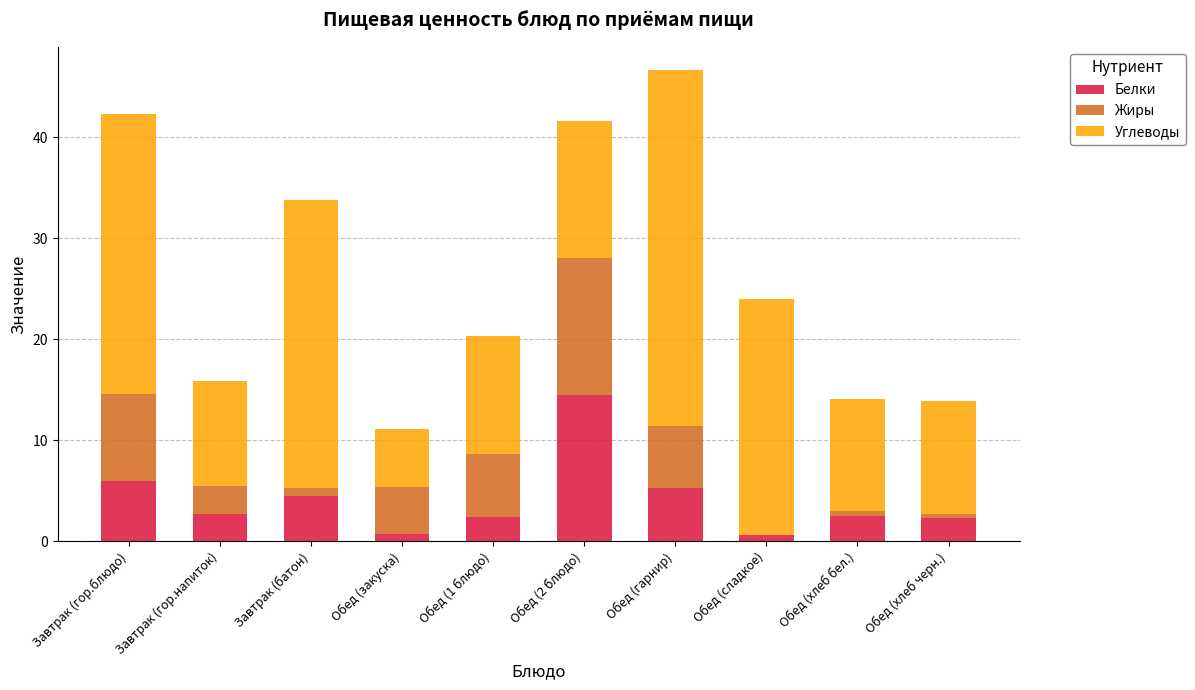

At which category is the sum across all series the highest?

Обед (гарнир)